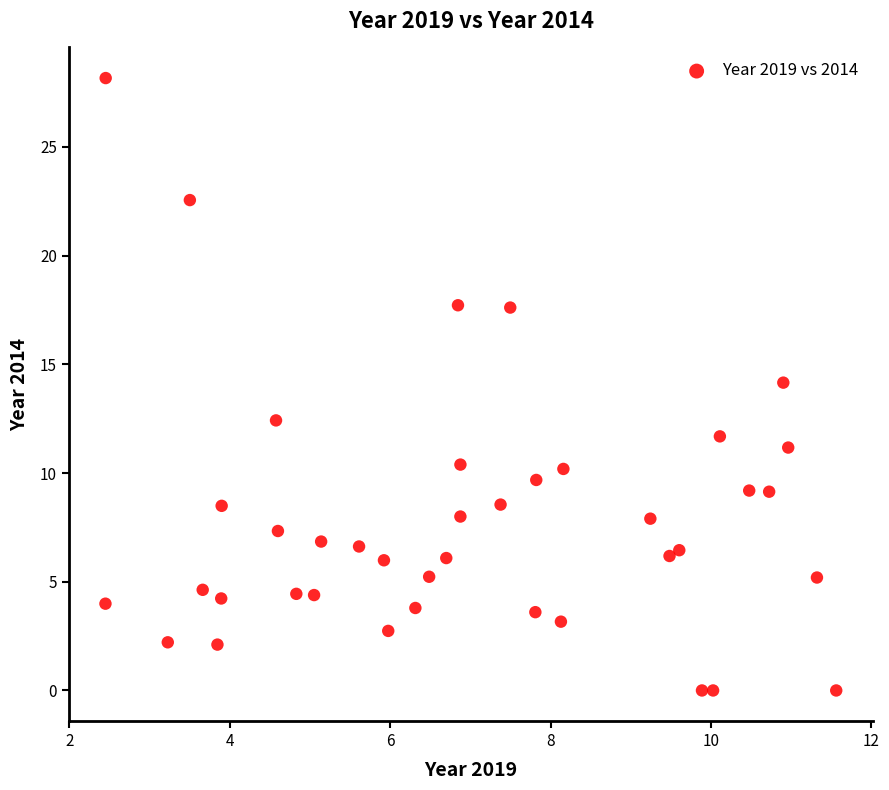

What is the range of X values (max minus min)?

9.1